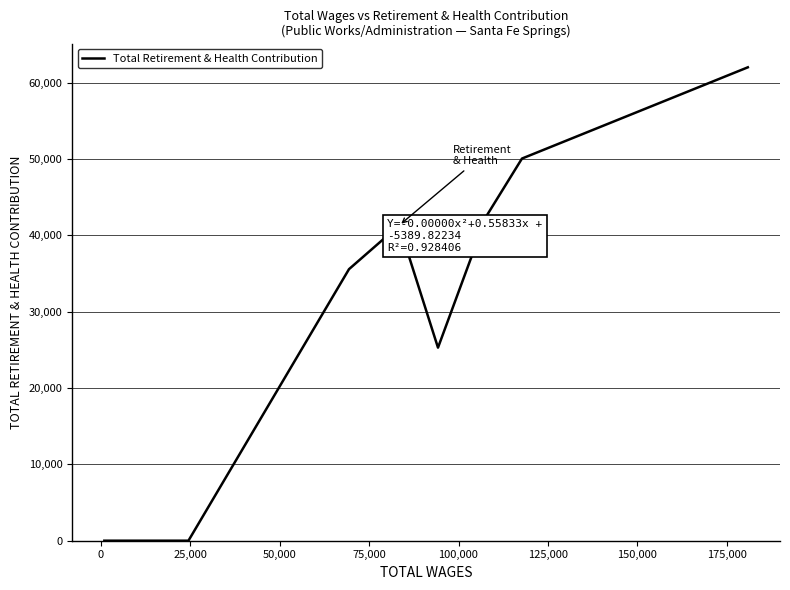

What is the maximum value shown in the chart?

61988